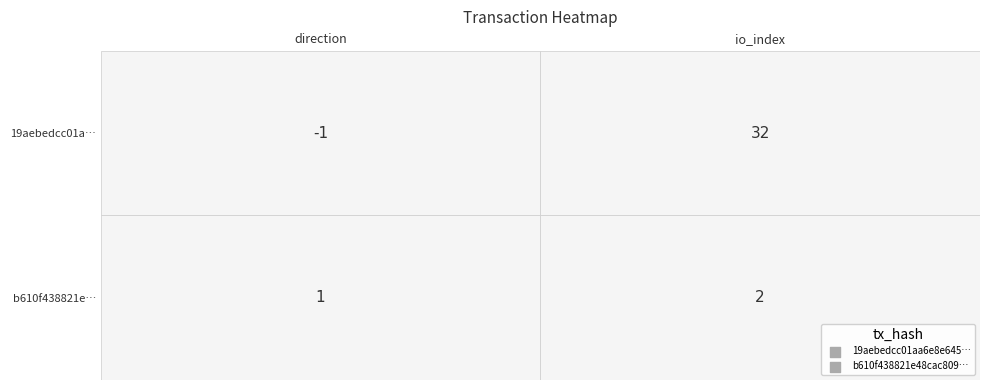

What is the average value of the 19aebedcc01aa6e8e645b150e96a01f7520ed81 series?

16